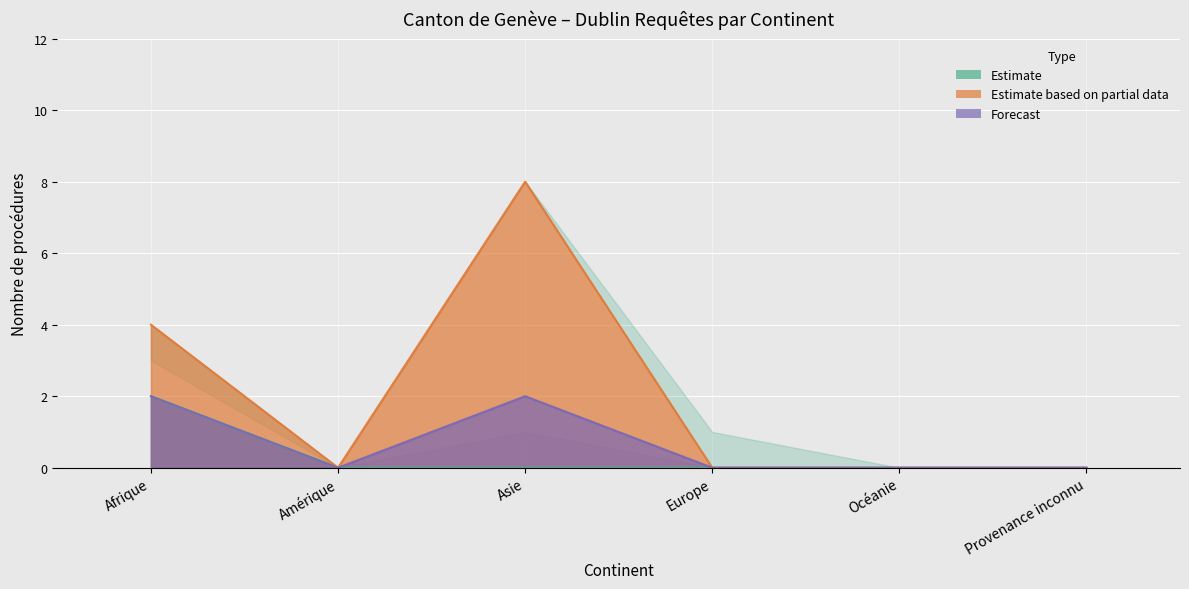

Between Amérique and Océanie, which is larger?

Amérique